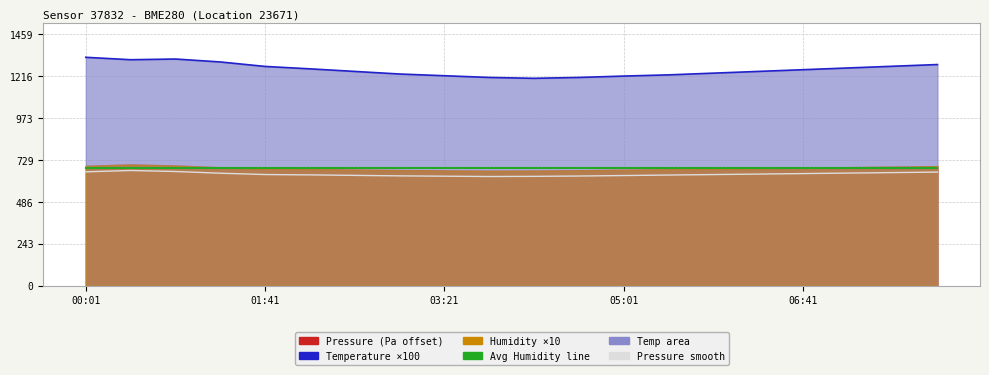

At which category does the chart reach its peak across all series?

00:01